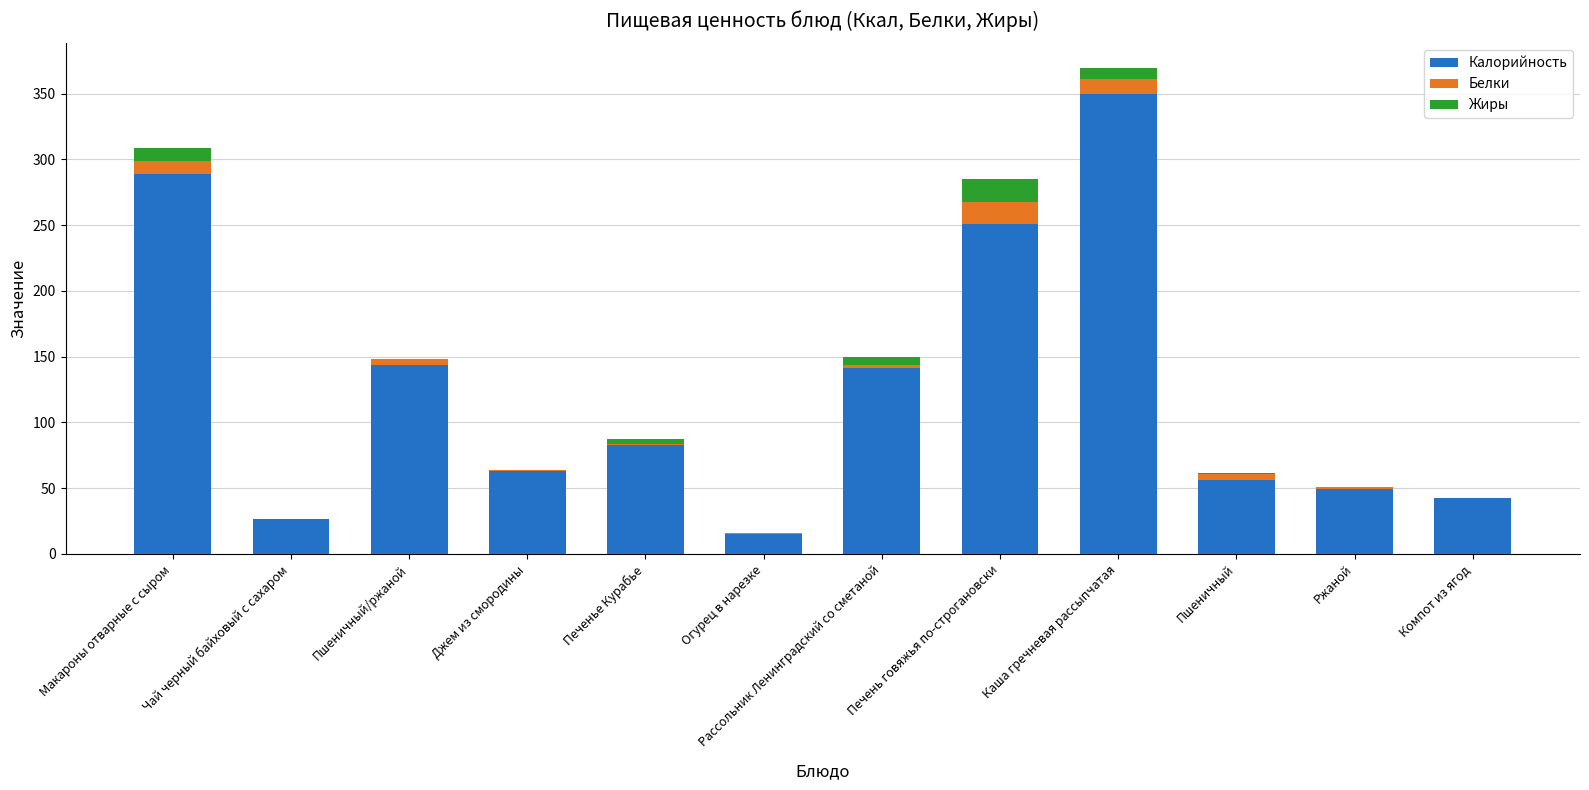

At which category is the sum across all series the highest?

Каша гречневая рассыпчатая